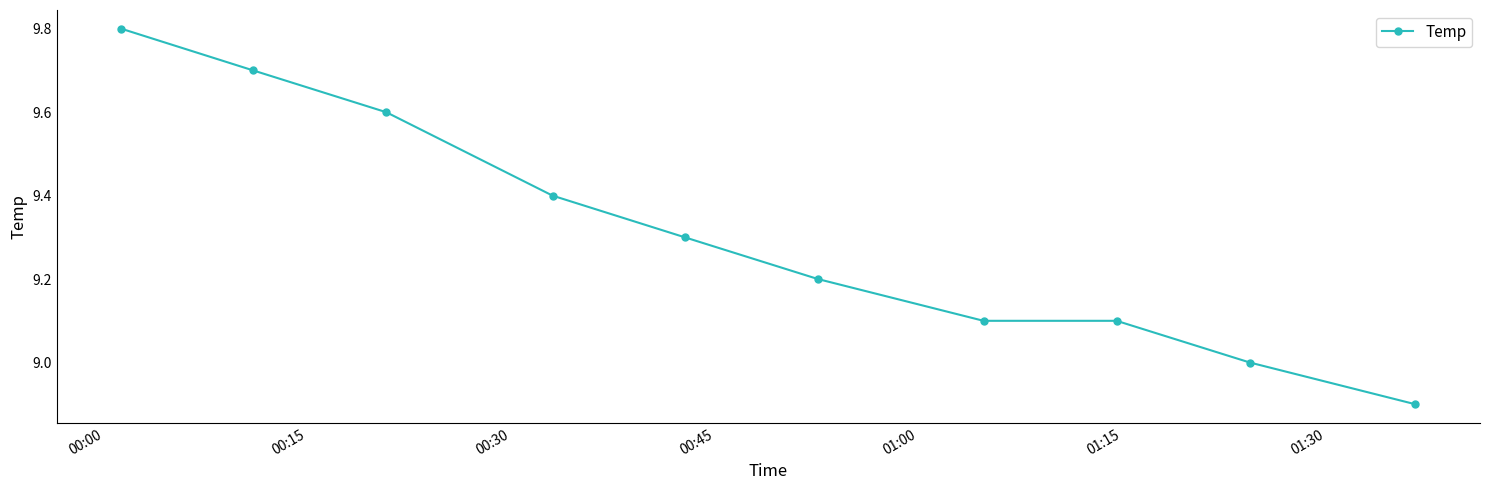

What is the value of the 1st point from the left?

9.8